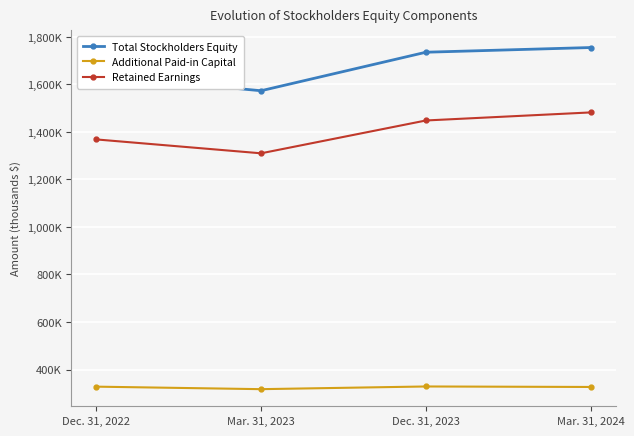

True or false: Additional Paid-in Capital and Retained Earnings cross at least once.

False